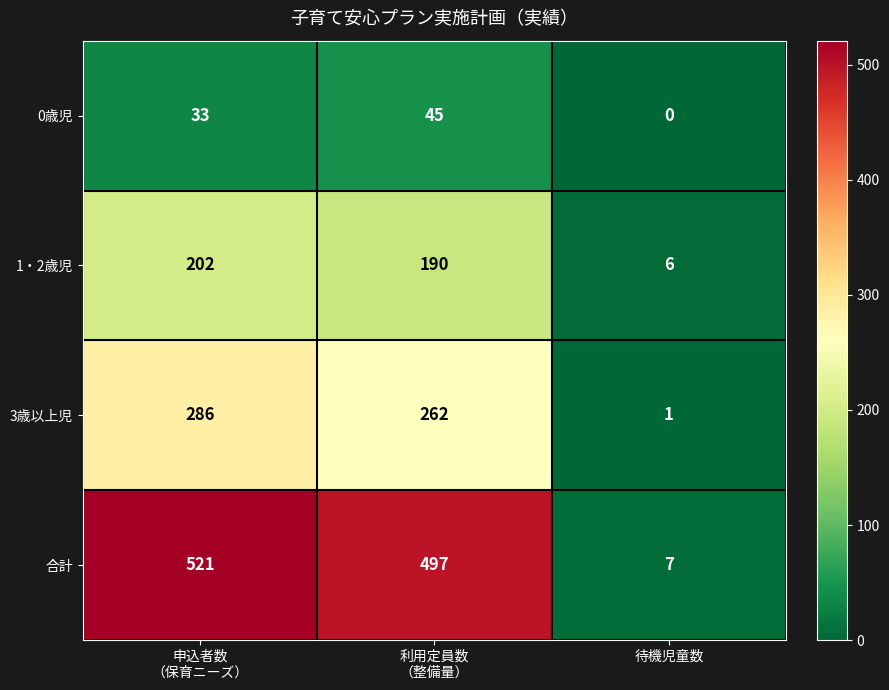

The value of 0歳児 at 待機児童数 is 0. True or false?

True